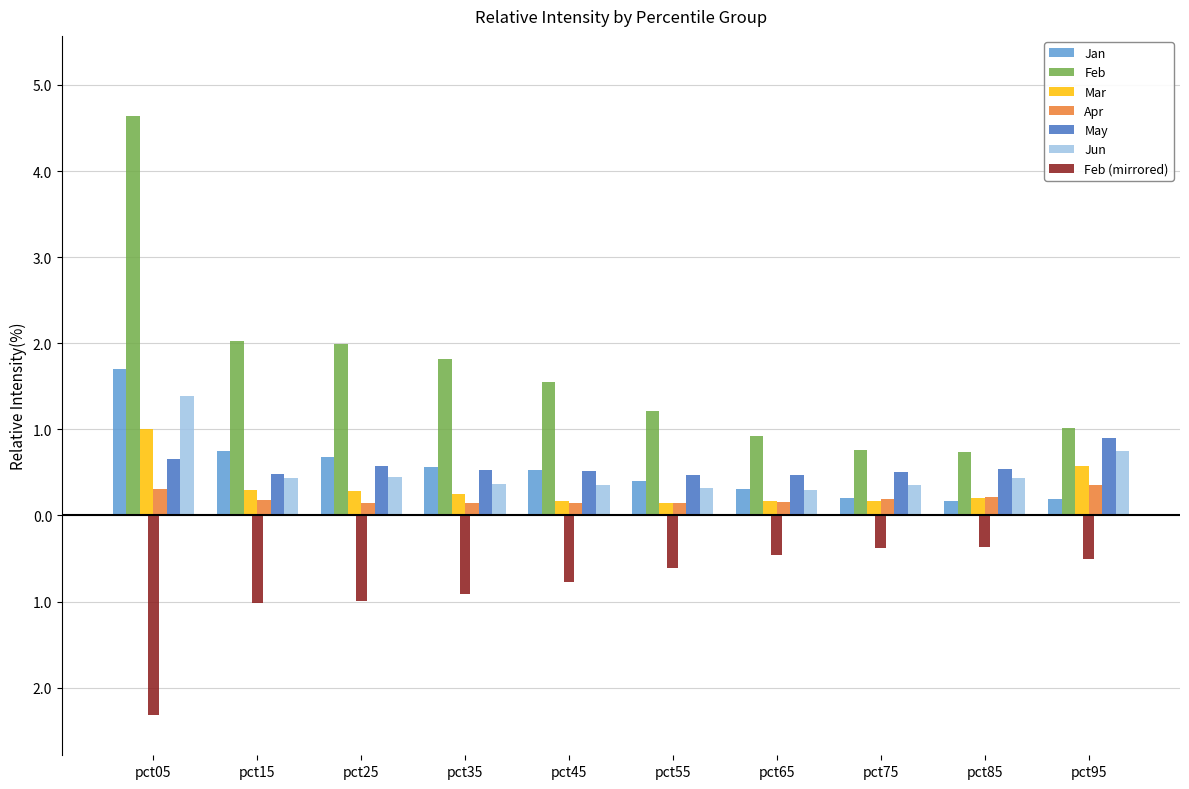

What is the value of the Jan bar at the 5th from the left?

0.5